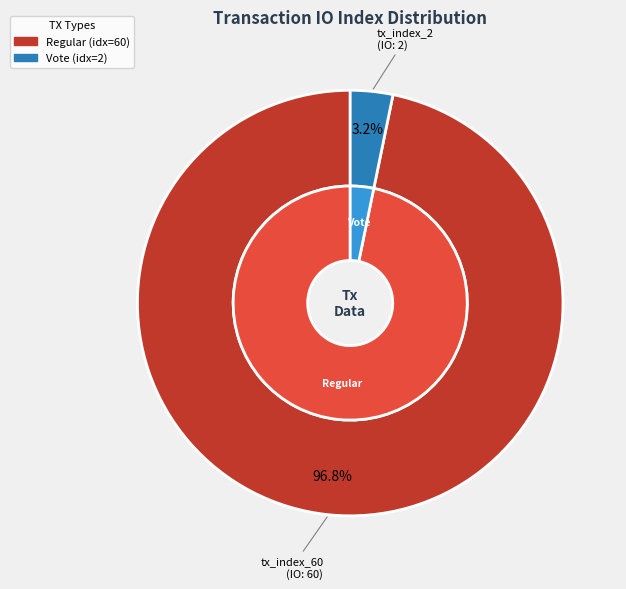

What is the change in value from tx_index_60 to tx_index_2?

-58